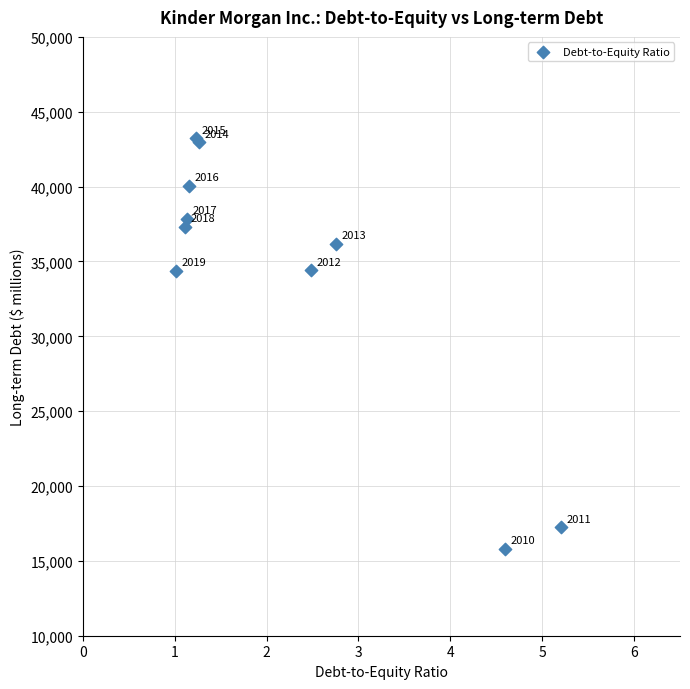

What Y value in the scatter plot is closest to 29526?

34392